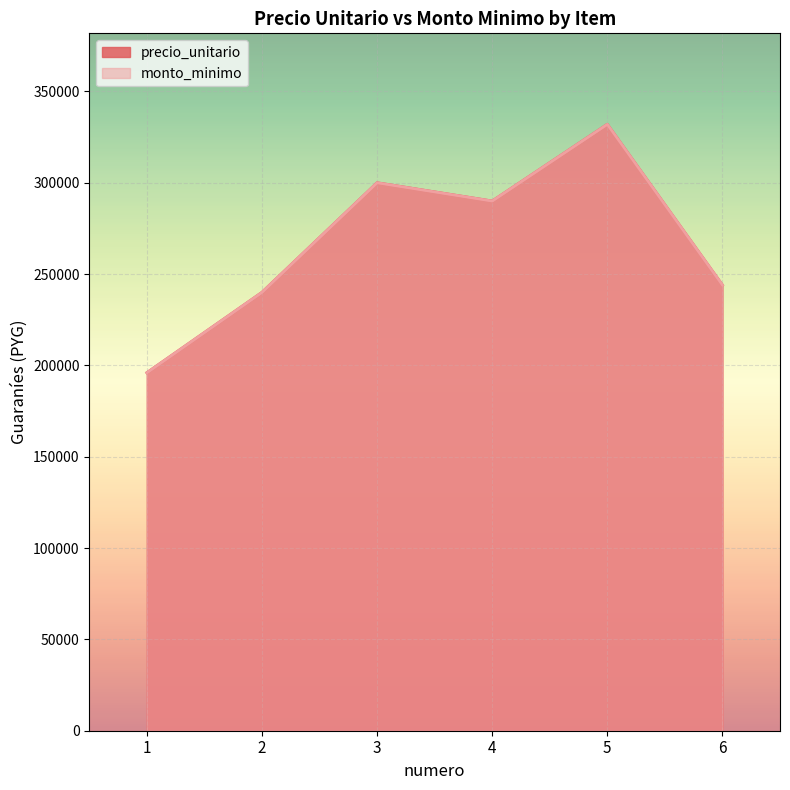

At which category does precio_unitario reach its first local peak?

3